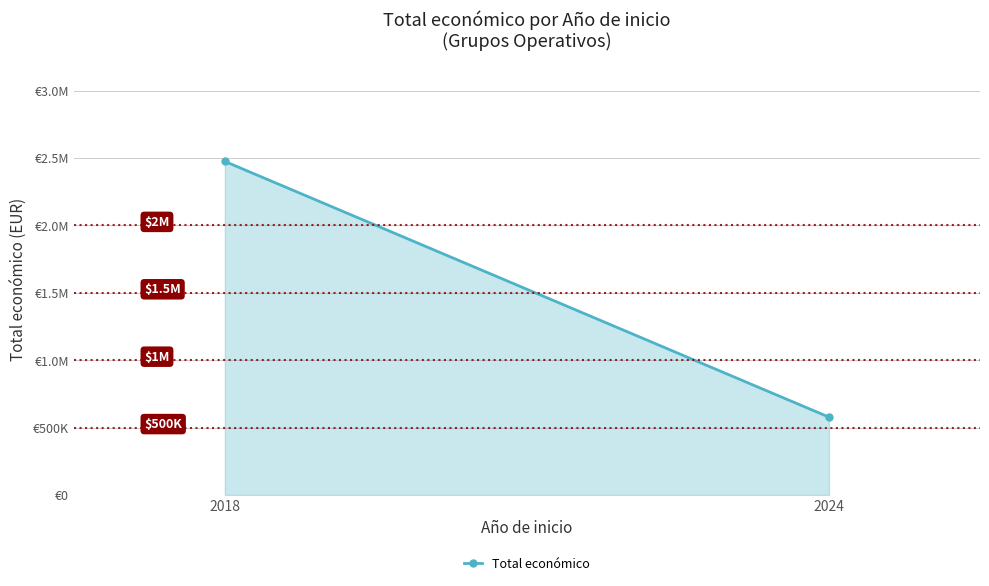

List the labels in order of value, largest first.

2018, 2024